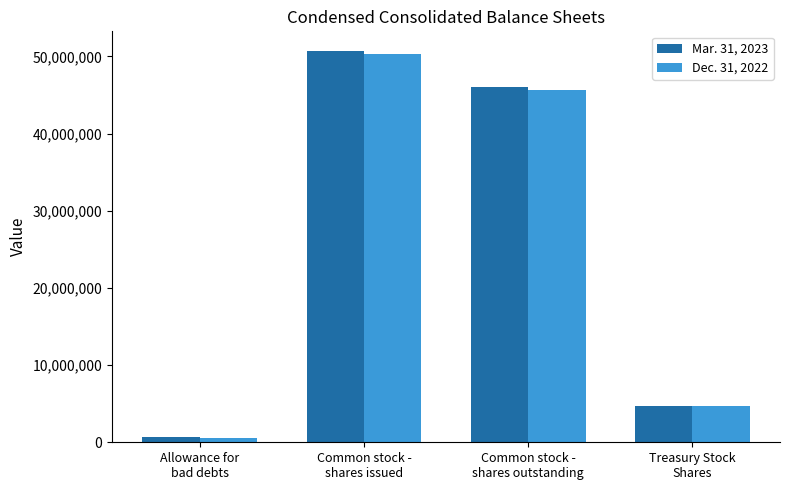

Where does the Dec. 31, 2022 series first go above 45638003?

Common stock -
shares issued